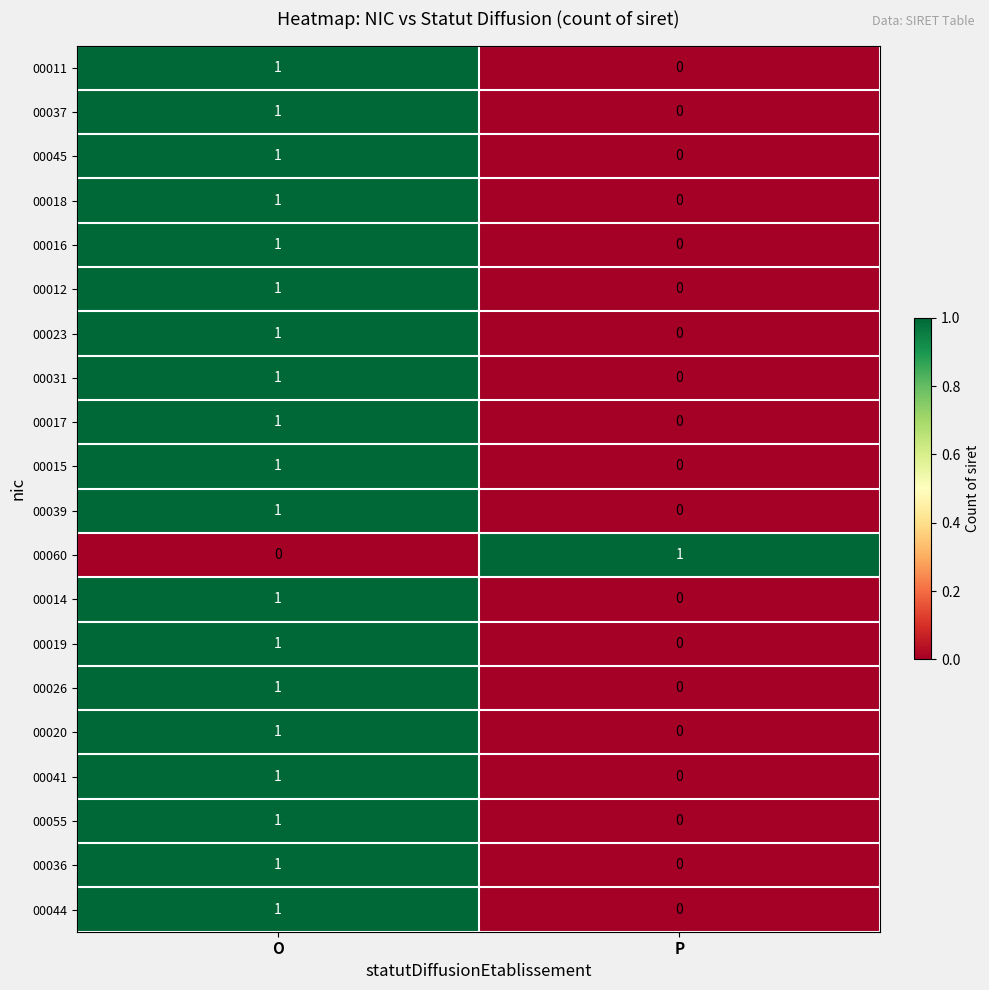

At which label is 00016 closest to 0?

P